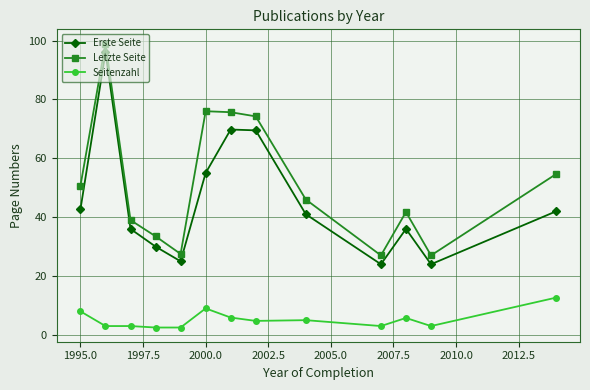

True or false: Erste Seite and Letzte Seite intersect in this chart.

False